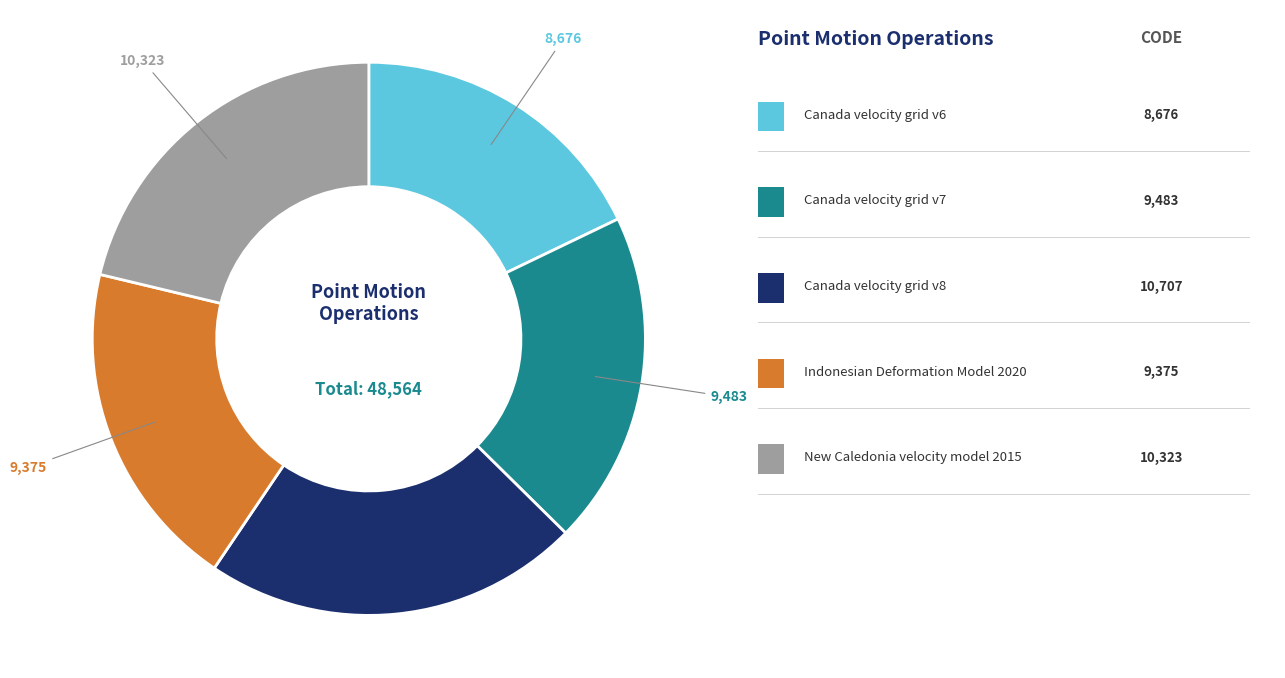

Is there a majority slice in this chart?

No